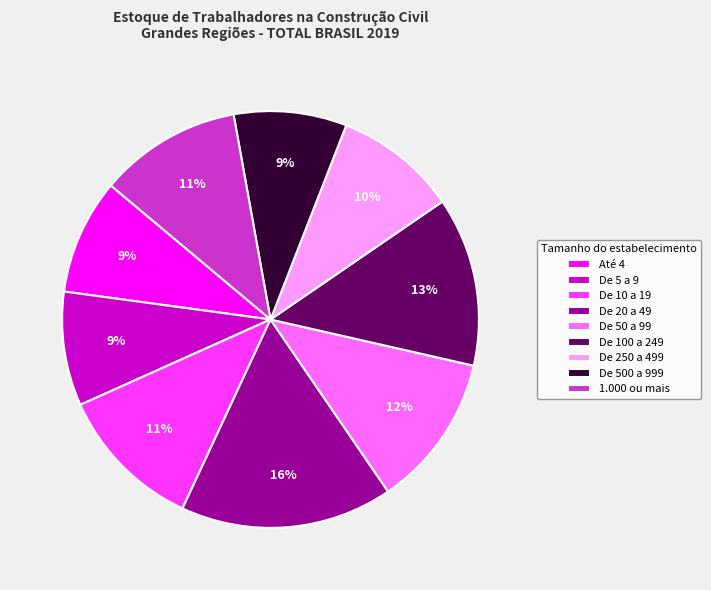

How many slices are in this pie chart?

9